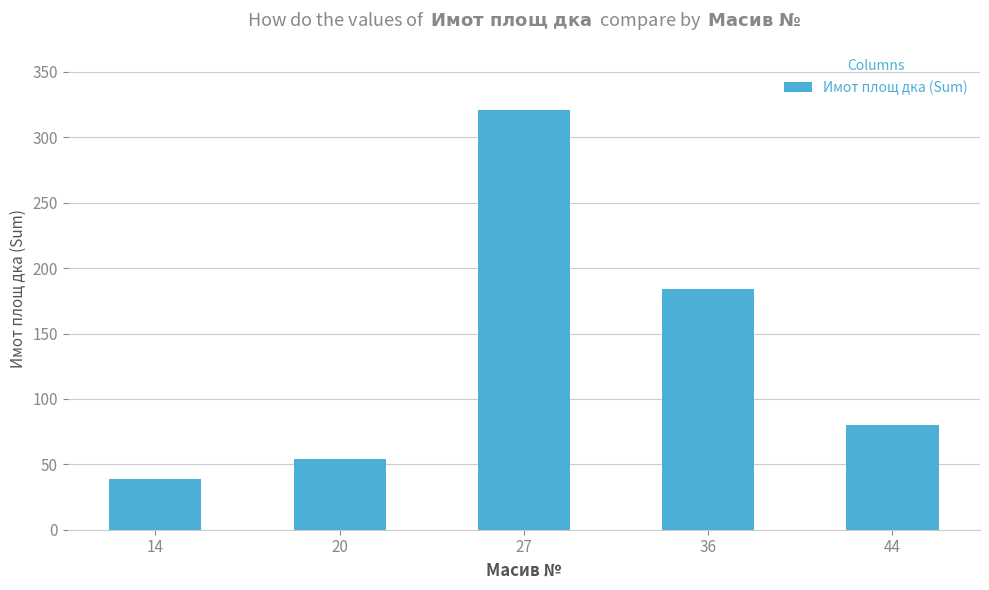

At which label does the data first exceed 79?

27